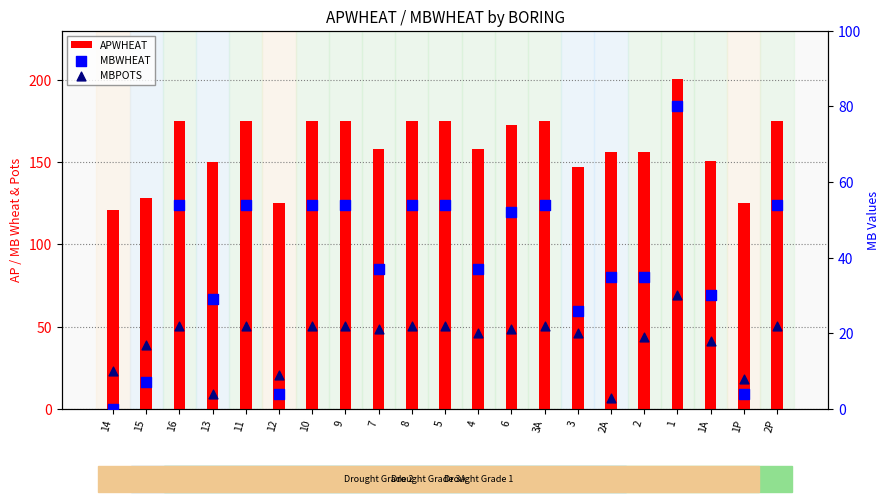

At how many categories does at least one series exceed 44?

21